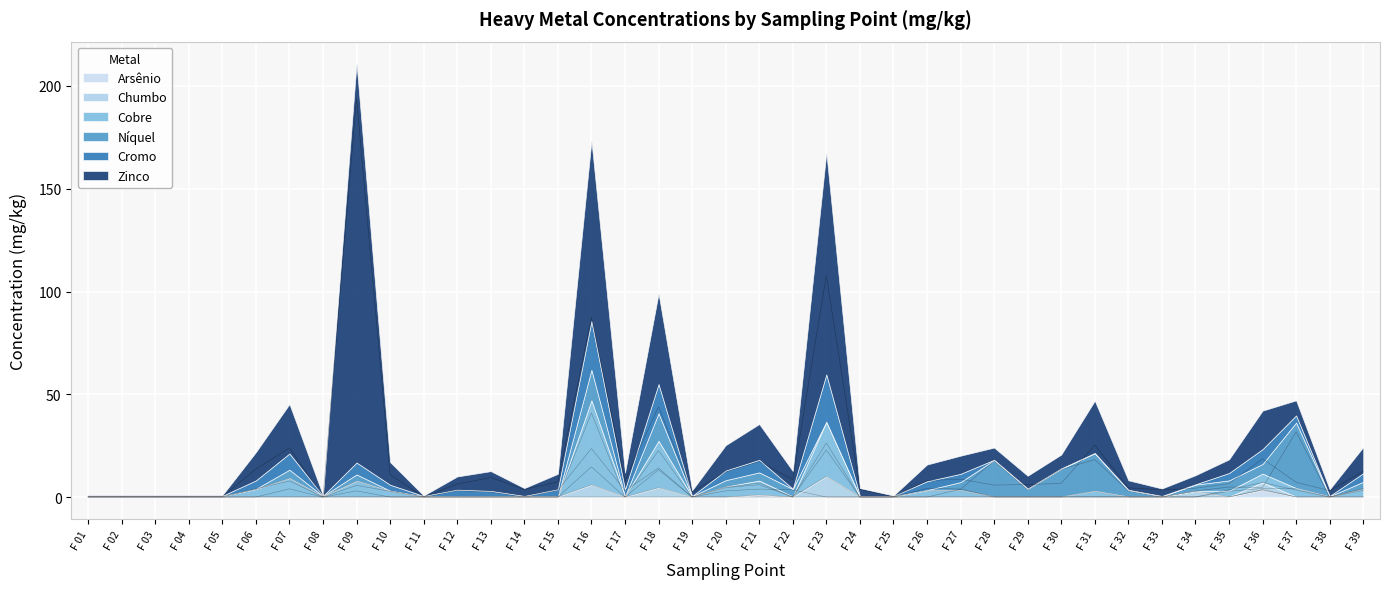

Between F 07 and F 38, which series saw the biggest shift?

Zinco